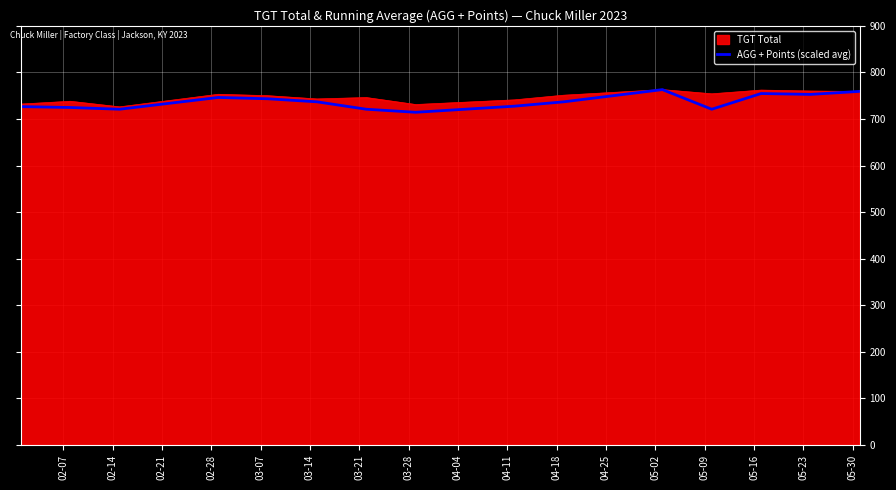

What is the highest value of the TGT Total series?

763.0